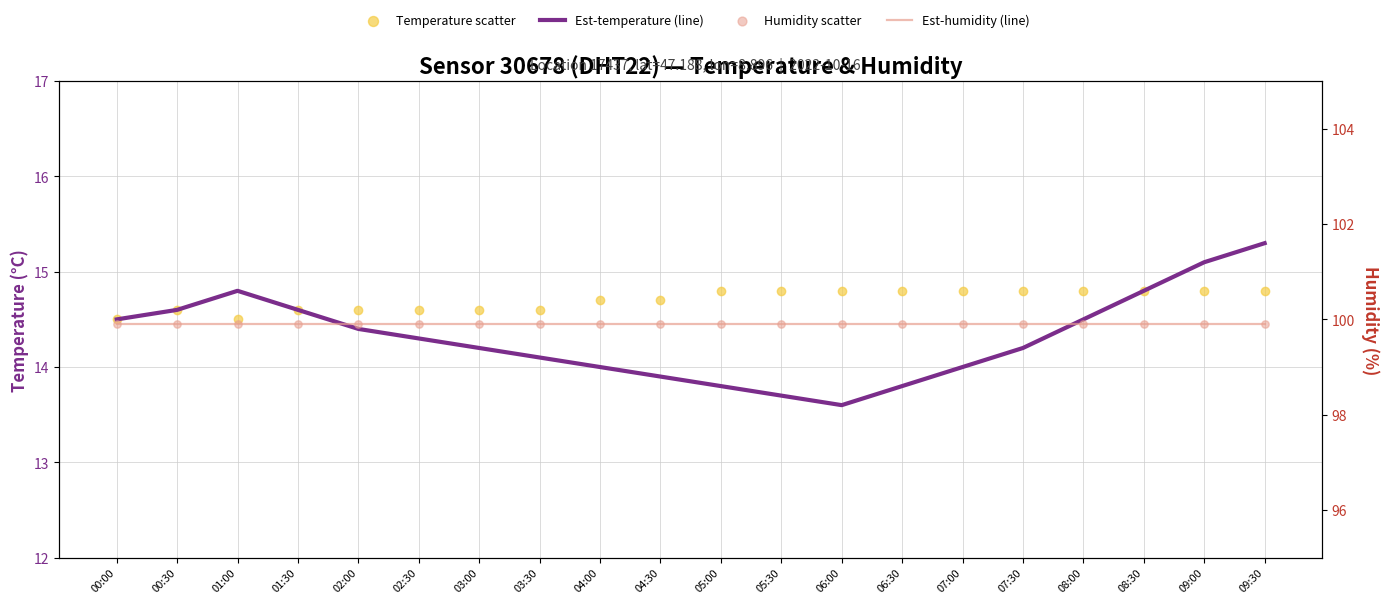

Which series reaches the minimum Y coordinate?

temperature